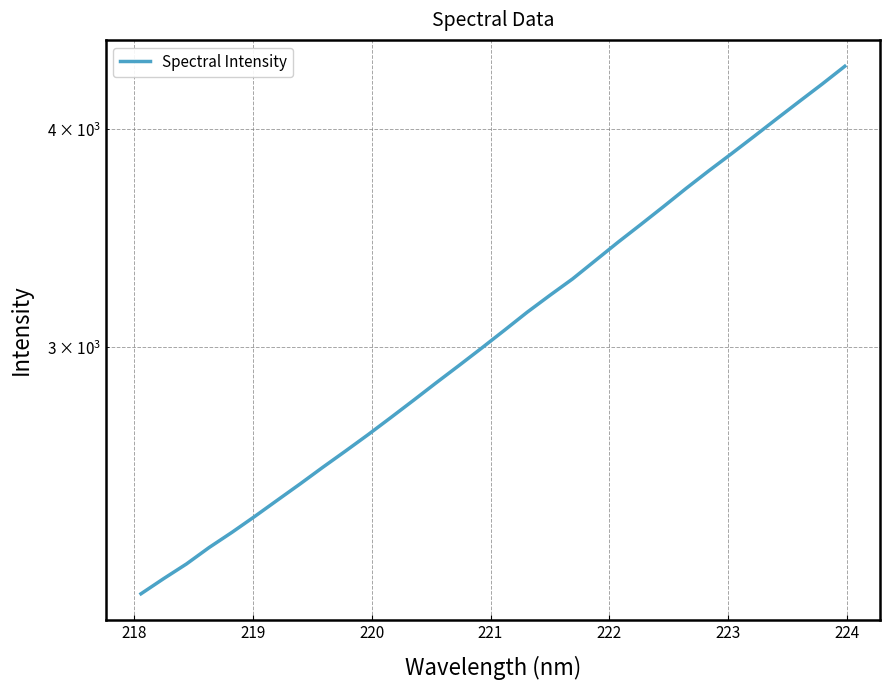

What is the difference between the maximum and minimum values?

2177.4